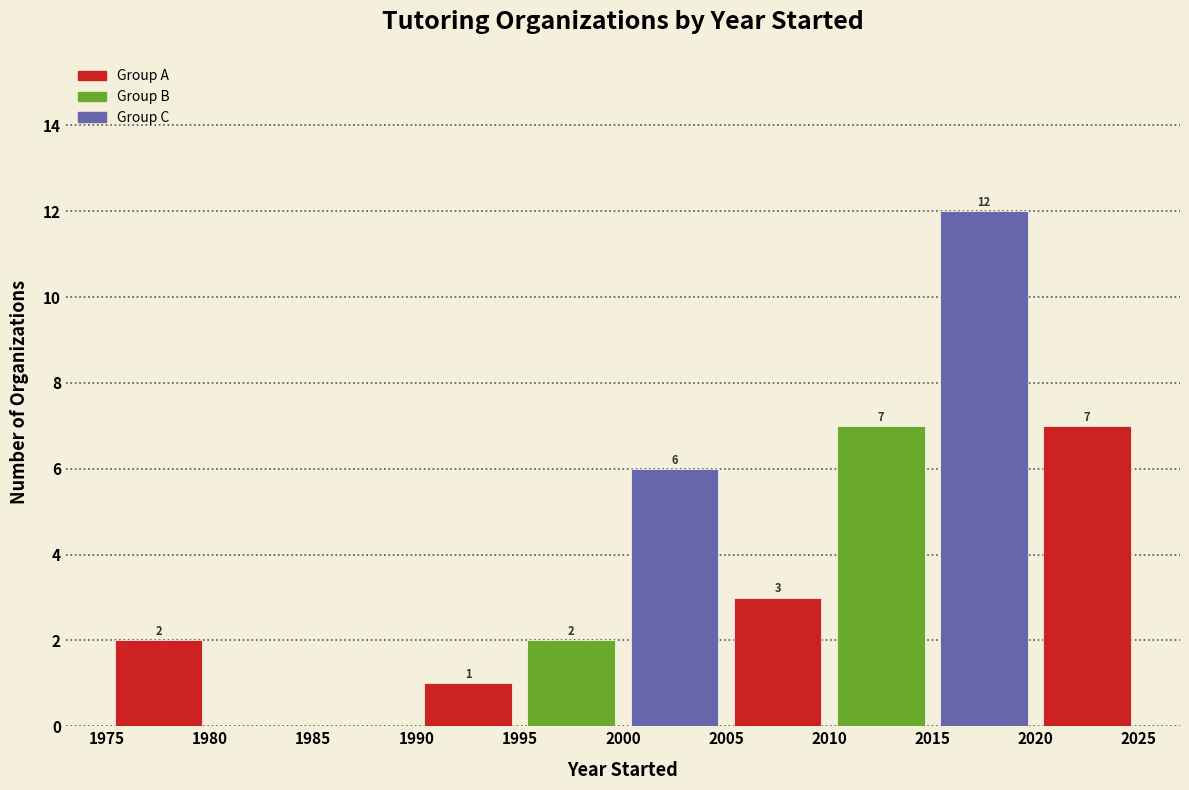

Over which range of the x-axis is the bar tallest?

2015 to 2020